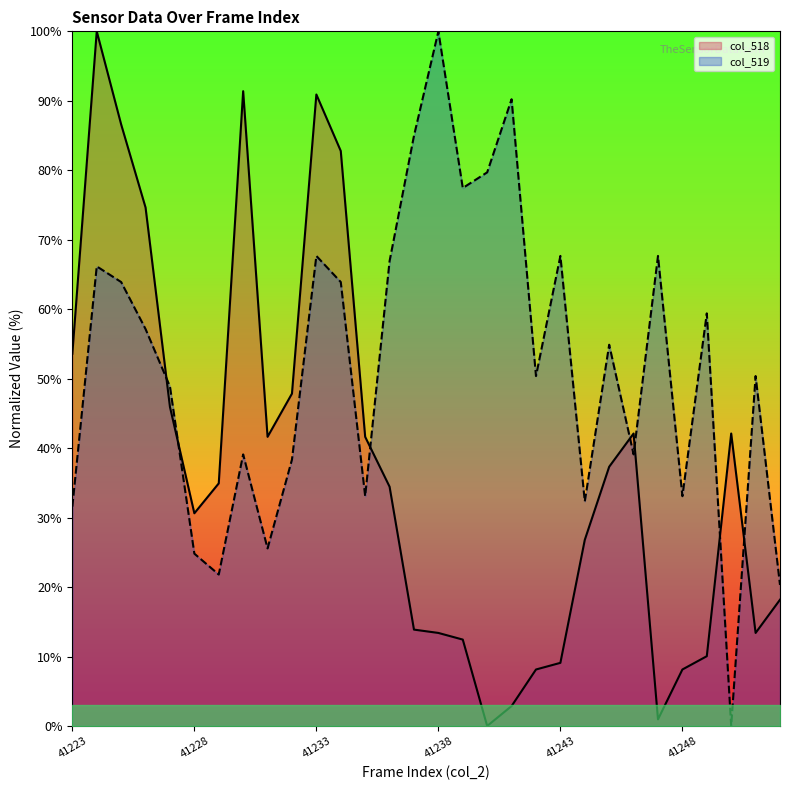

Reading left to right, transcribe all the data shown in this chart.

col_518: 53.6	100.0	86.6	74.6	45.9	30.6	34.9	91.4	41.6	47.8	90.9	82.8	41.6	34.4	13.9	13.4	12.4	0.0	2.9	8.1	9.1	26.8	37.3	42.1	1.0	8.1	10.0	42.1	13.4	18.2
col_519: 31.6	66.2	63.9	57.1	48.9	24.8	21.8	39.1	25.6	38.3	67.7	63.9	33.1	66.9	85.0	100.0	77.4	79.7	90.2	50.4	67.7	32.3	54.9	39.1	67.7	33.1	59.4	0.0	50.4	20.3